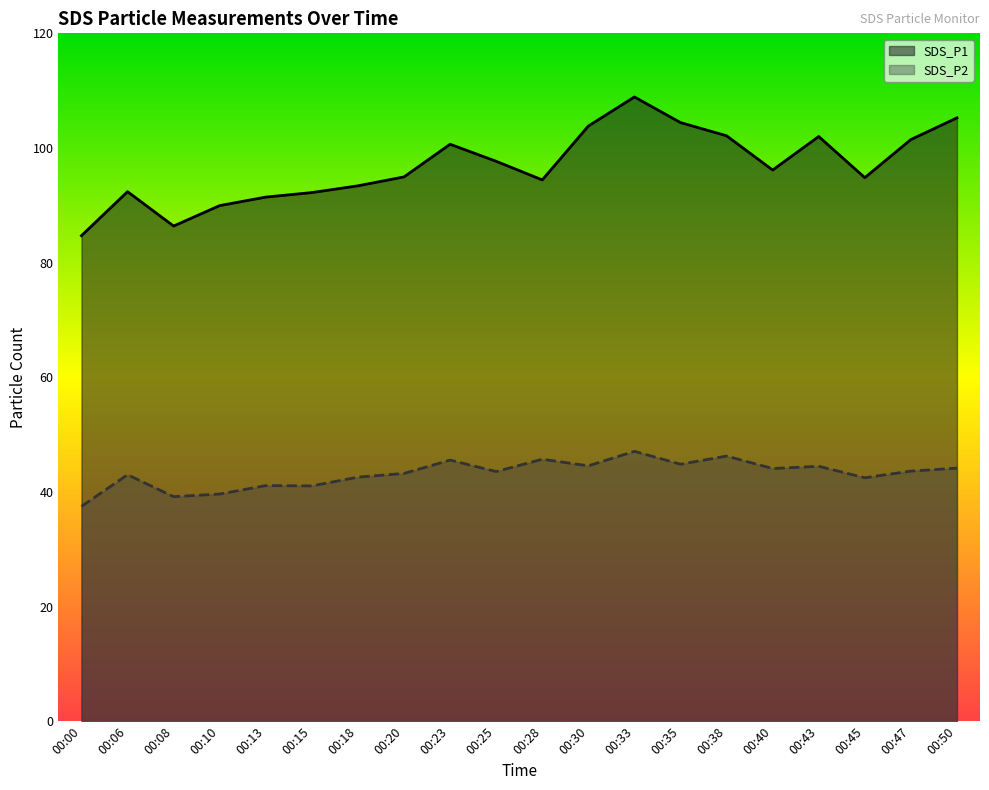

What are all the series names shown in the legend?

SDS_P1, SDS_P2